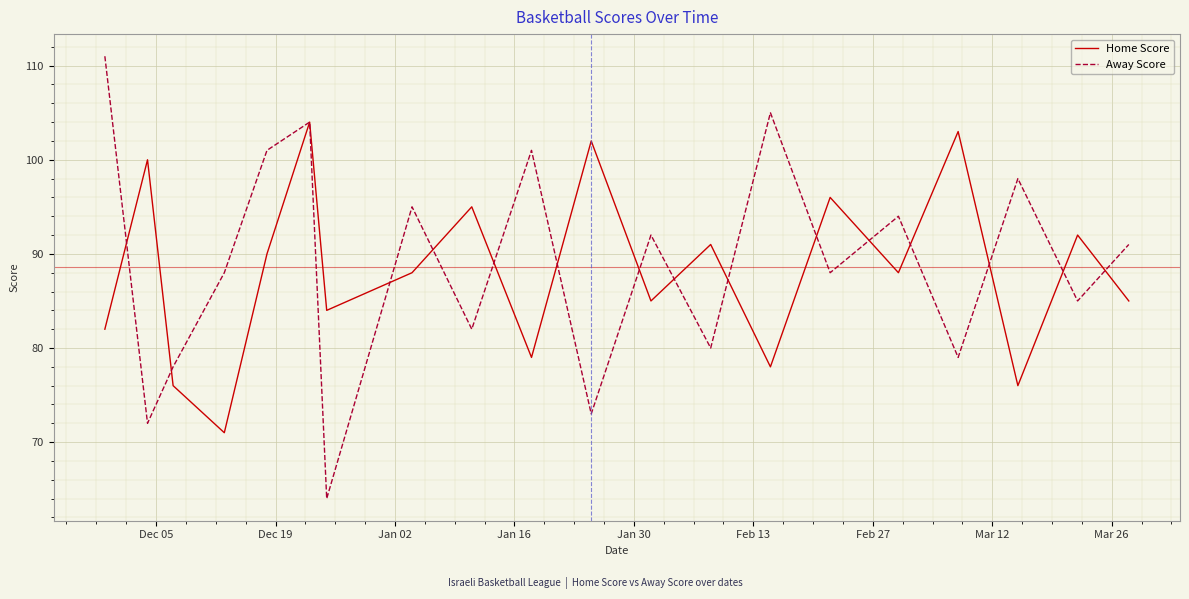

Rank the series by their maximum value, from highest to lowest.

Away Score, Home Score